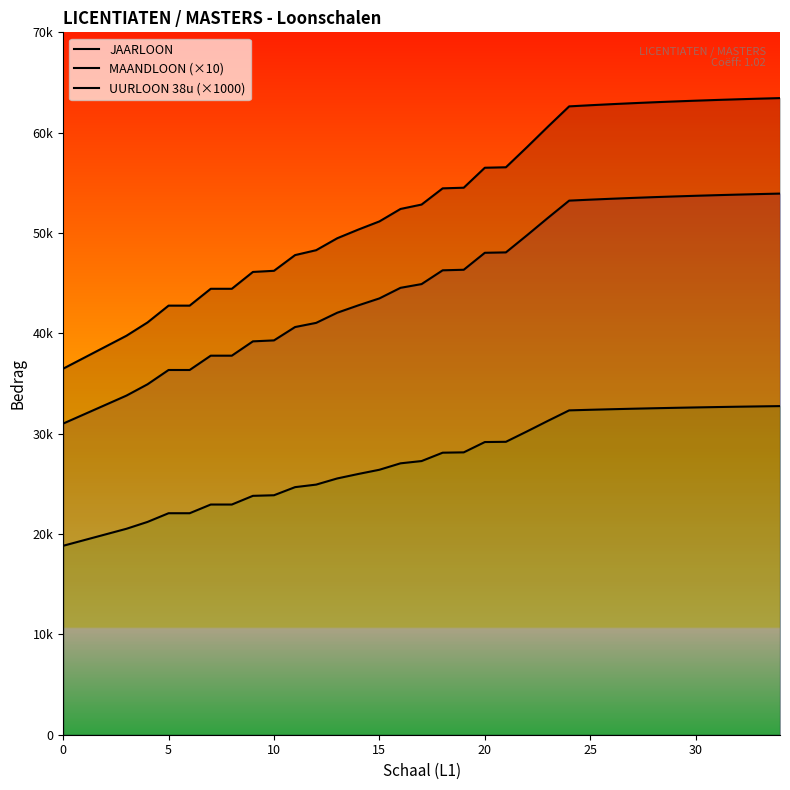

Read the JAARLOON value at 23.

60614.0